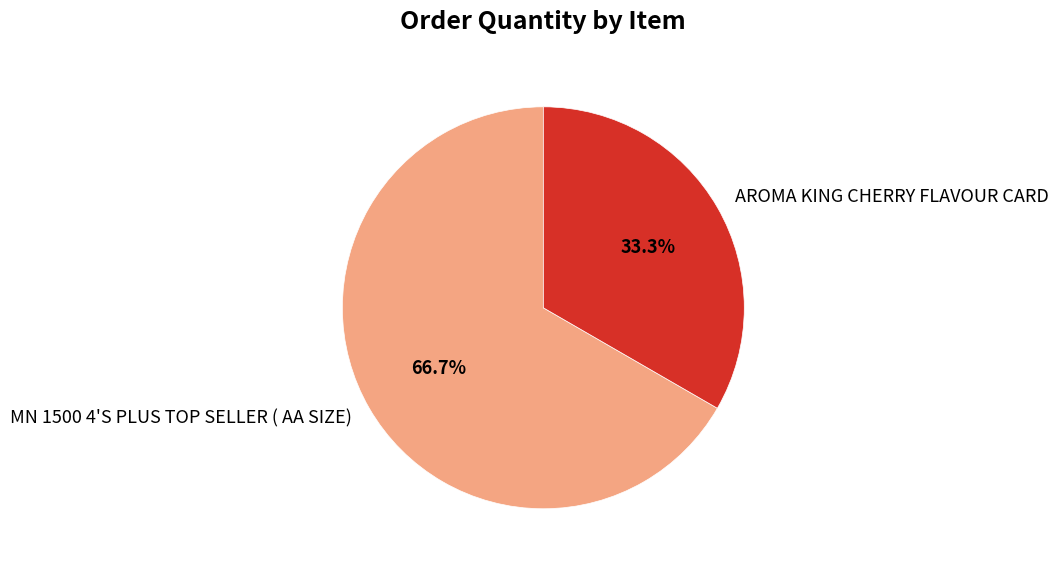

Is AROMA KING CHERRY FLAVOUR CARD the majority of the pie?

No